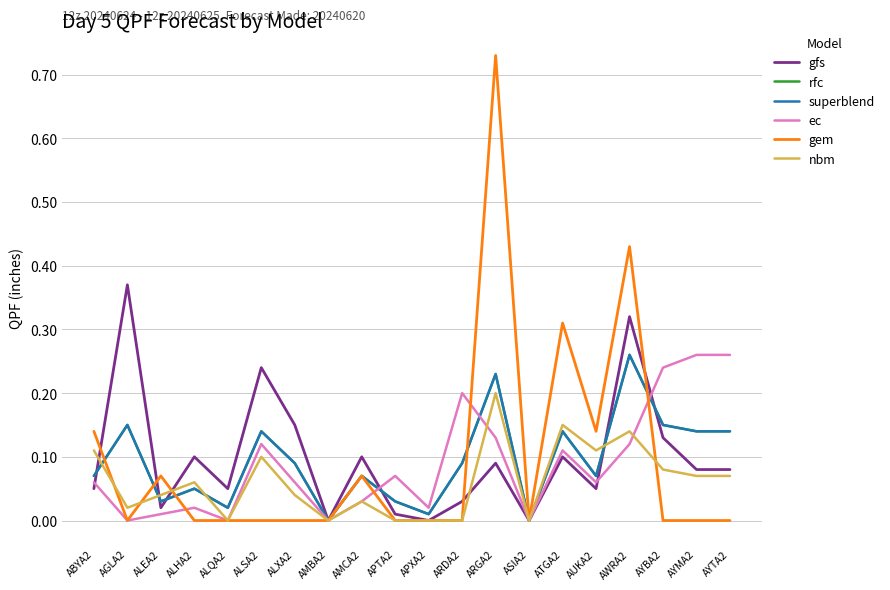

Does the chart have visible grid lines?

Yes